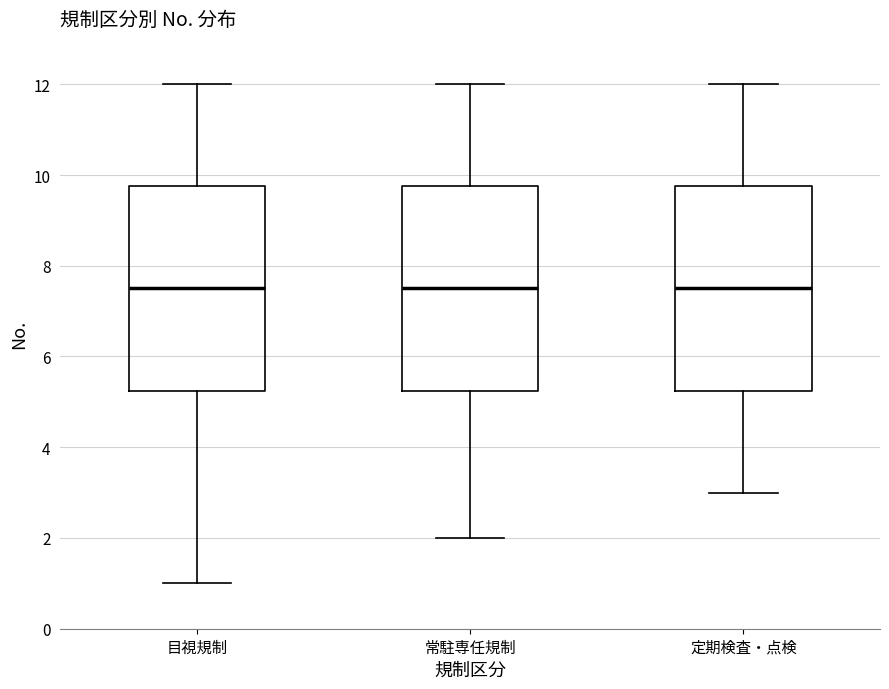

Where does the upper whisker of the box for 目視規制 end on the y-axis? The values are not printed on the chart, so give them approximately, as read against the axis.

12.0